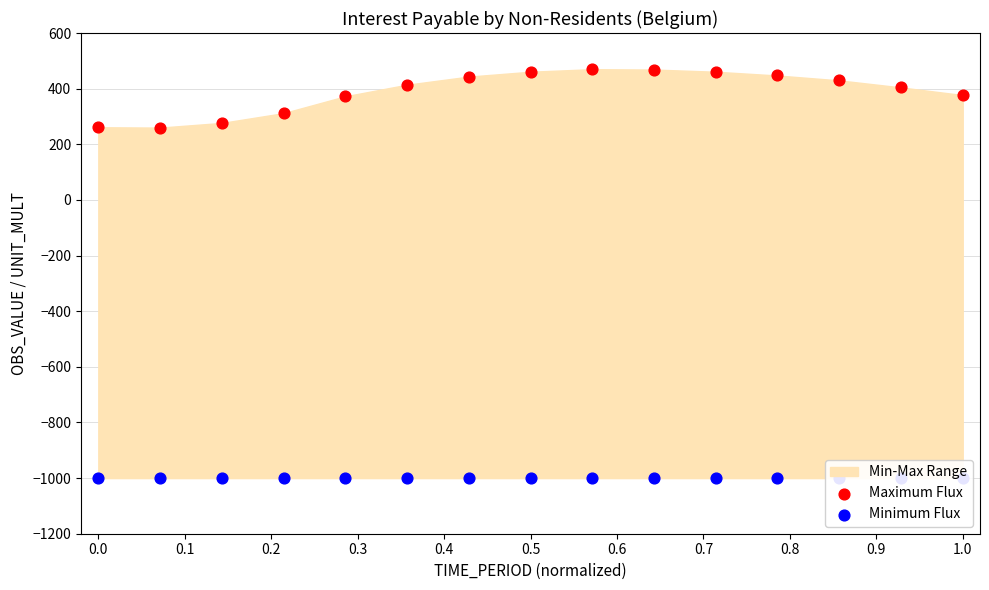

Which series contains the lowest Y value?

Minimum Flux